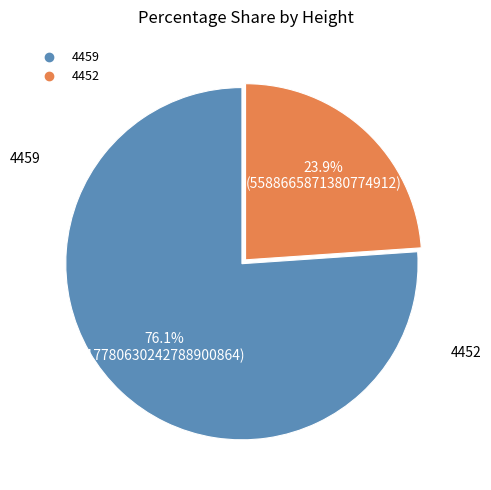

To the nearest percent, what is the average slice percentage?

50%